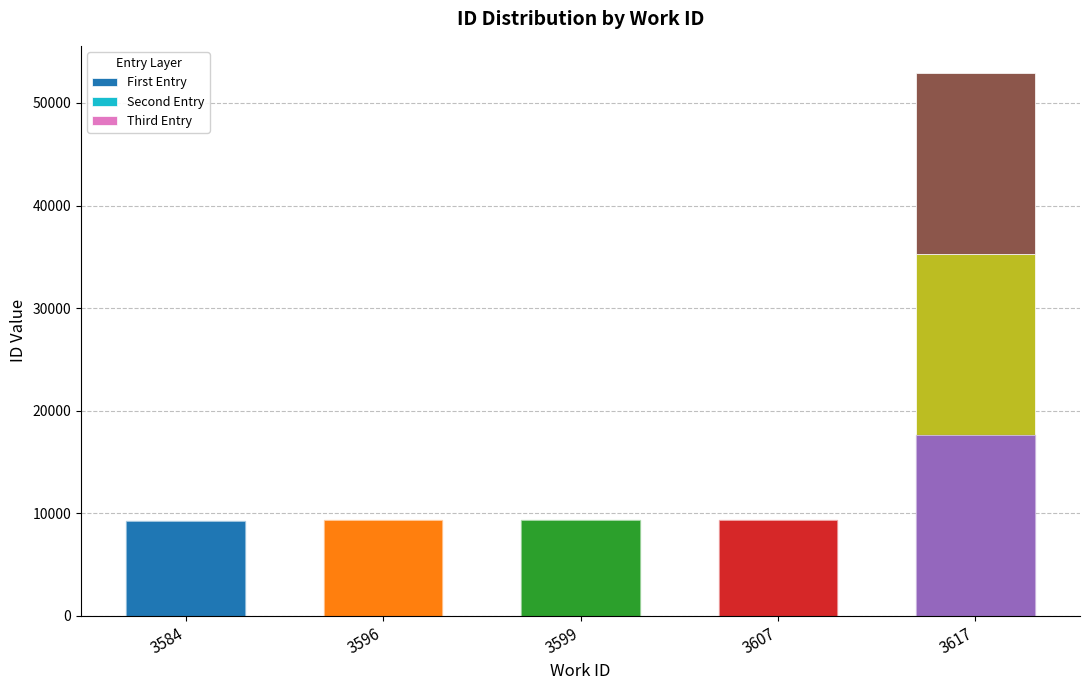

How many data points does each series have?

5